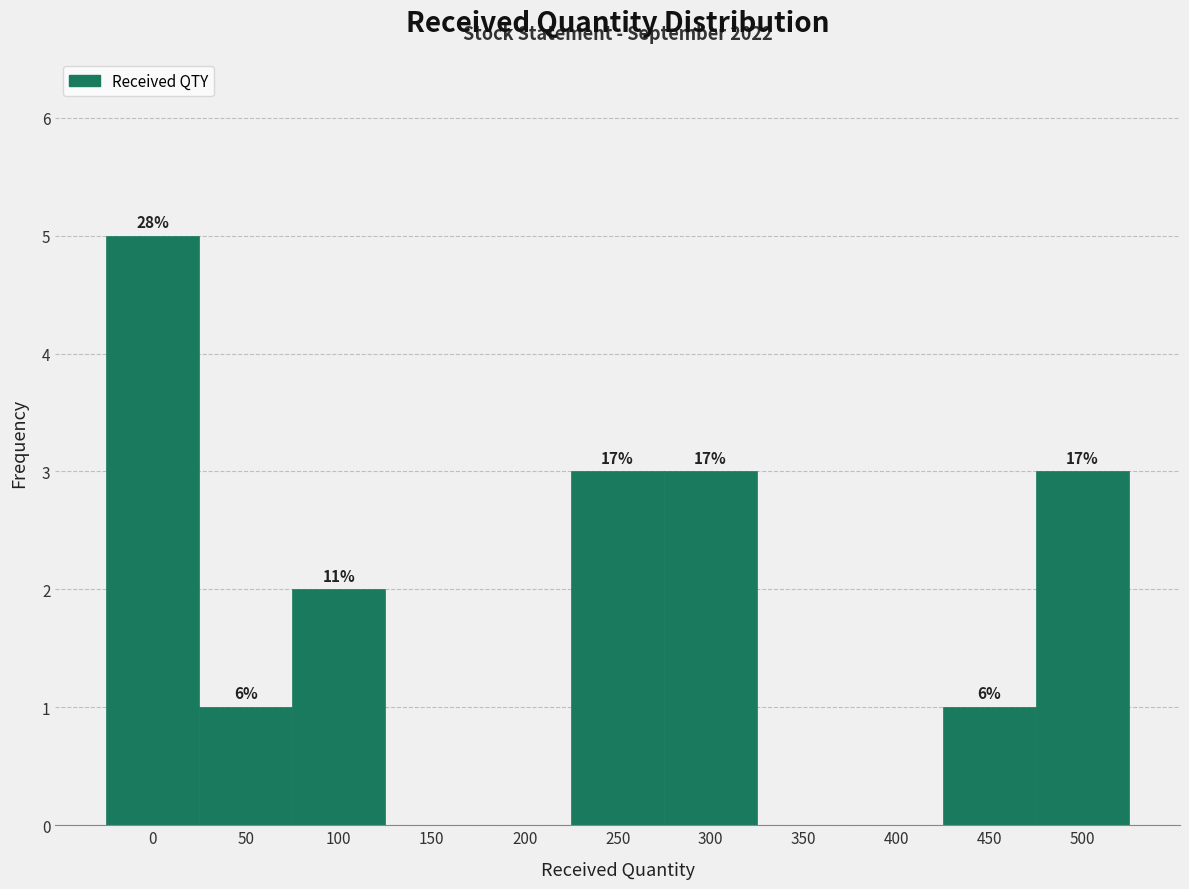

Are the bars horizontal?

No